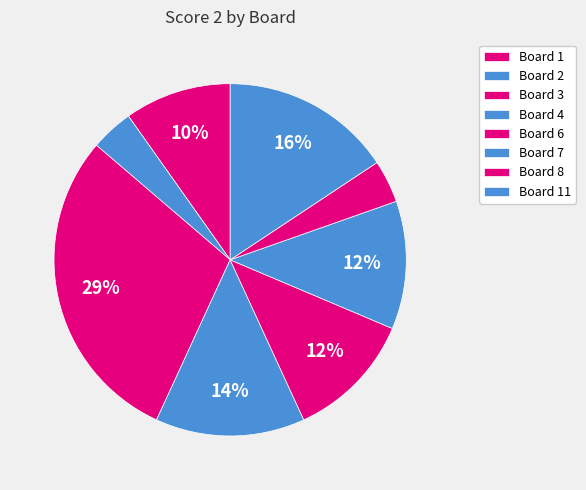

How many segments does this pie chart have?

8